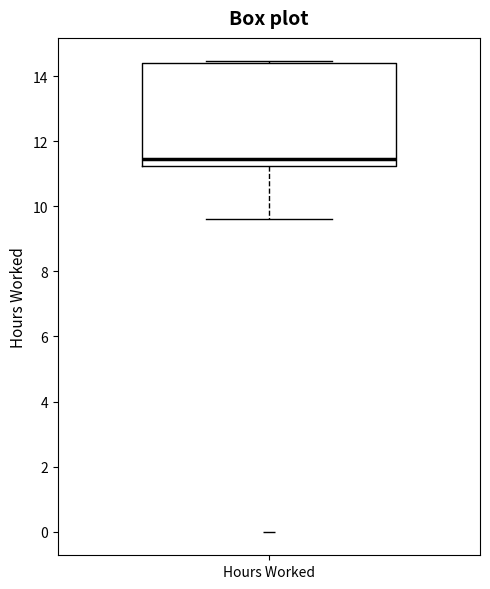

Where is the lower edge of the box for Hours Worked on the y-axis? The values are not printed on the chart, so give them approximately, as read against the axis.

11.2